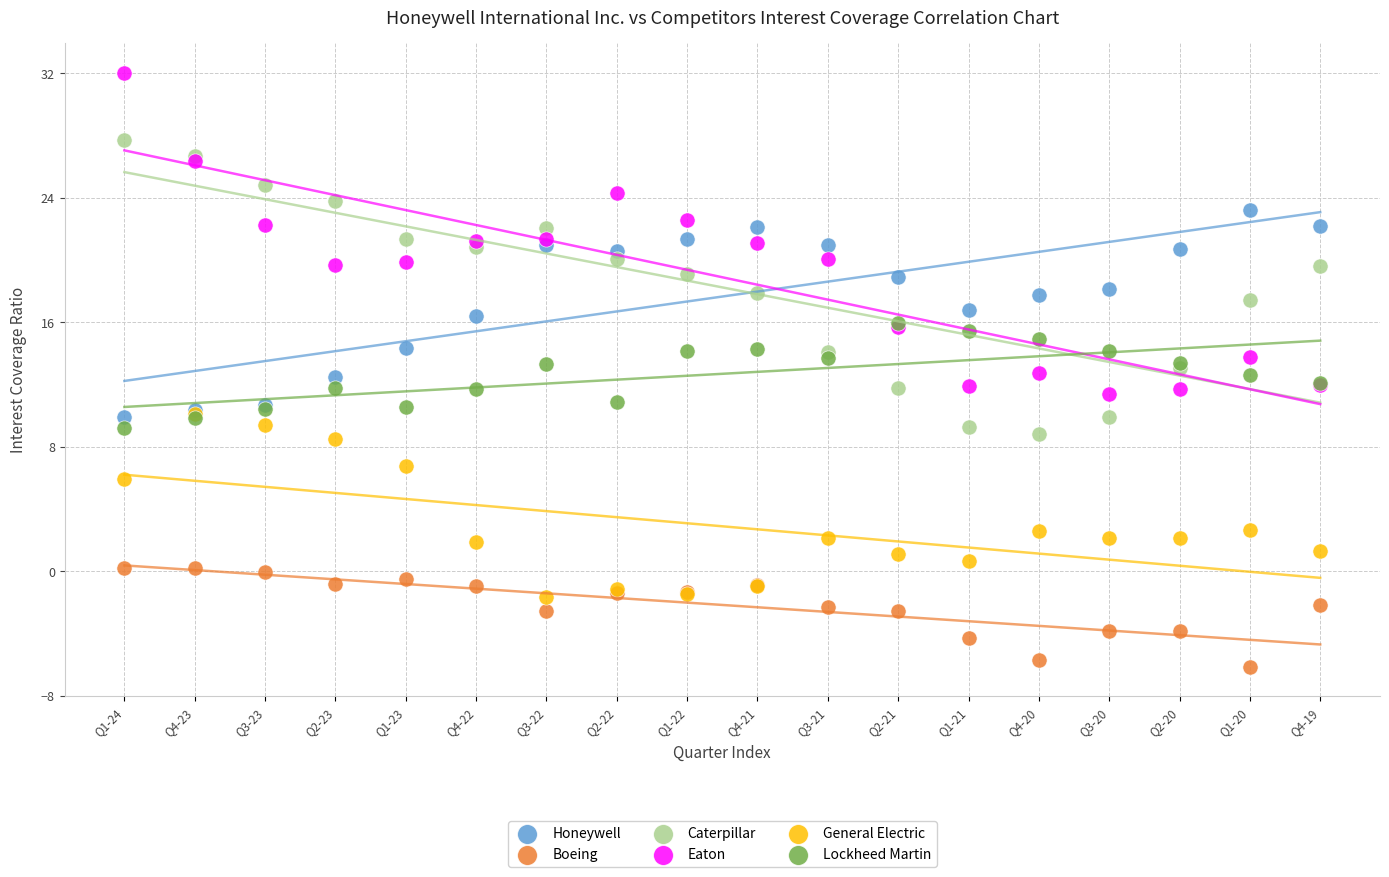

Which series reaches the minimum Y coordinate?

Boeing